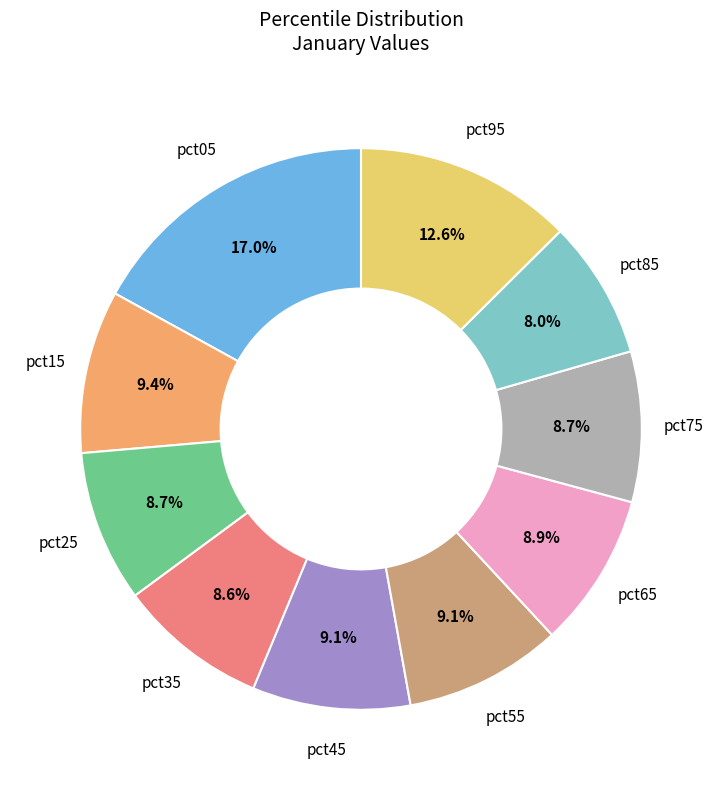

Does any single category account for the majority?

No